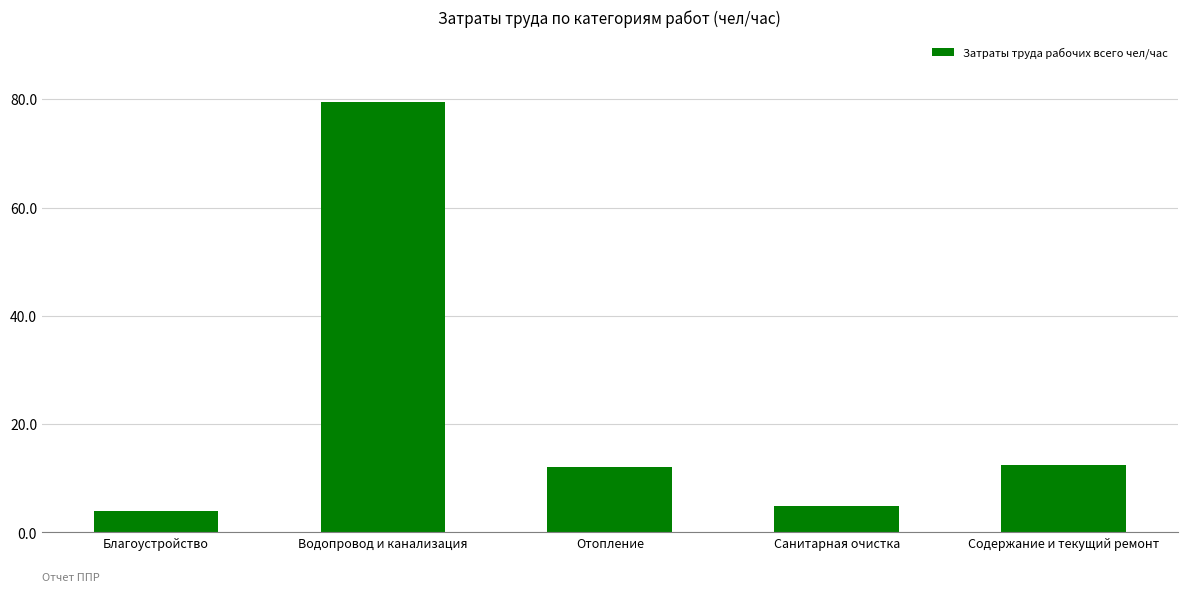

What is the change in value from Благоустройство to Санитарная очистка?

+1.0